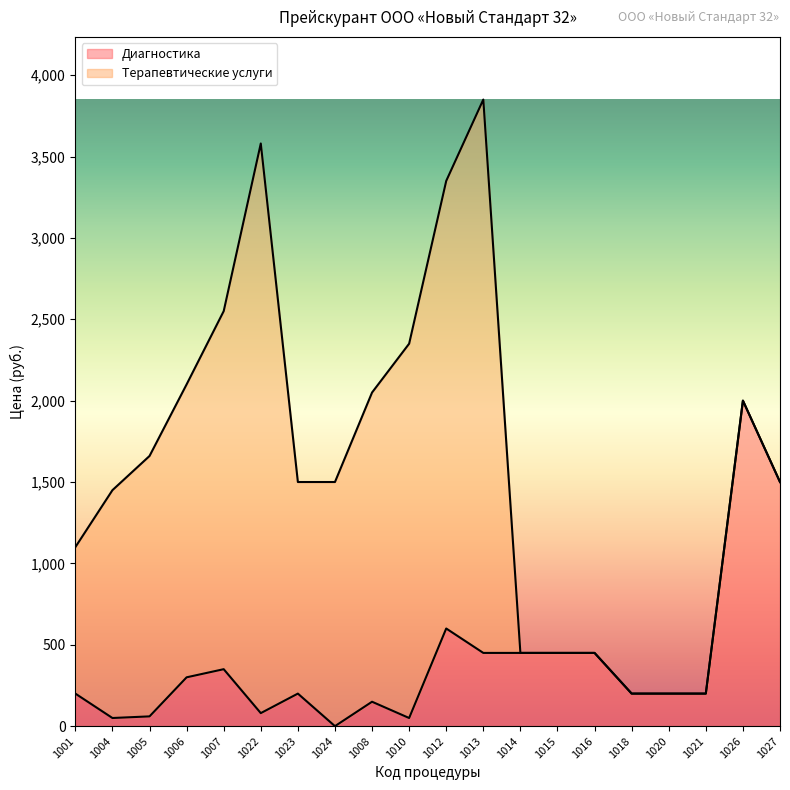

The value at 1018 is 267. True or false?

False